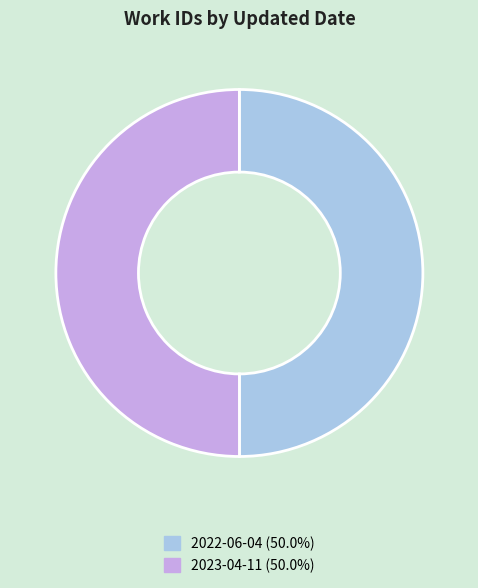

What is the ratio of the value at 2023-04-11 (50.0%) to the value at 2022-06-04 (50.0%)?

1.0